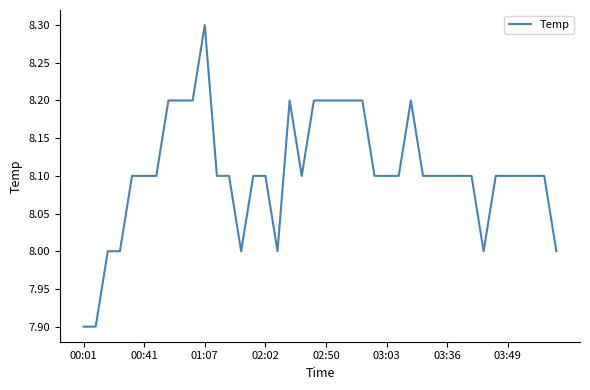

What is the difference between the maximum and minimum values?

0.4